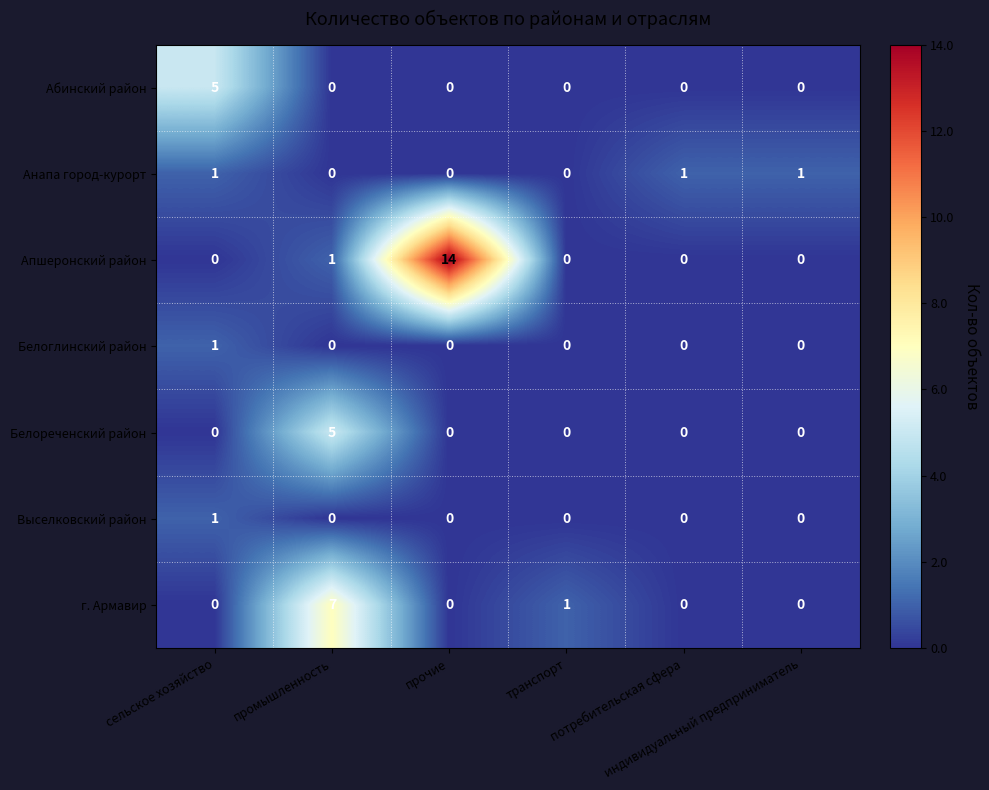

Which series has the largest total across all categories?

Апшеронский район